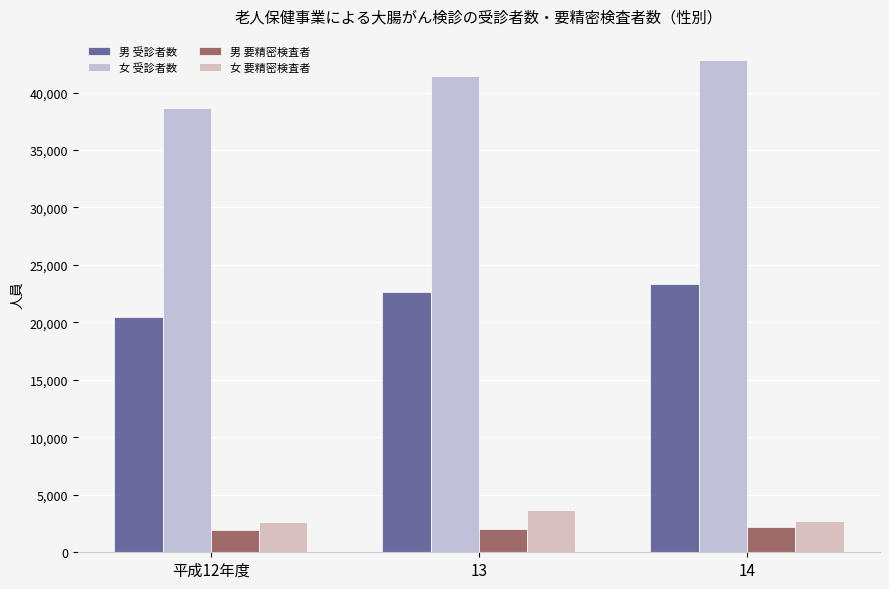

What is the difference between the 女 要精密検査者 values at 13 and 14?

911